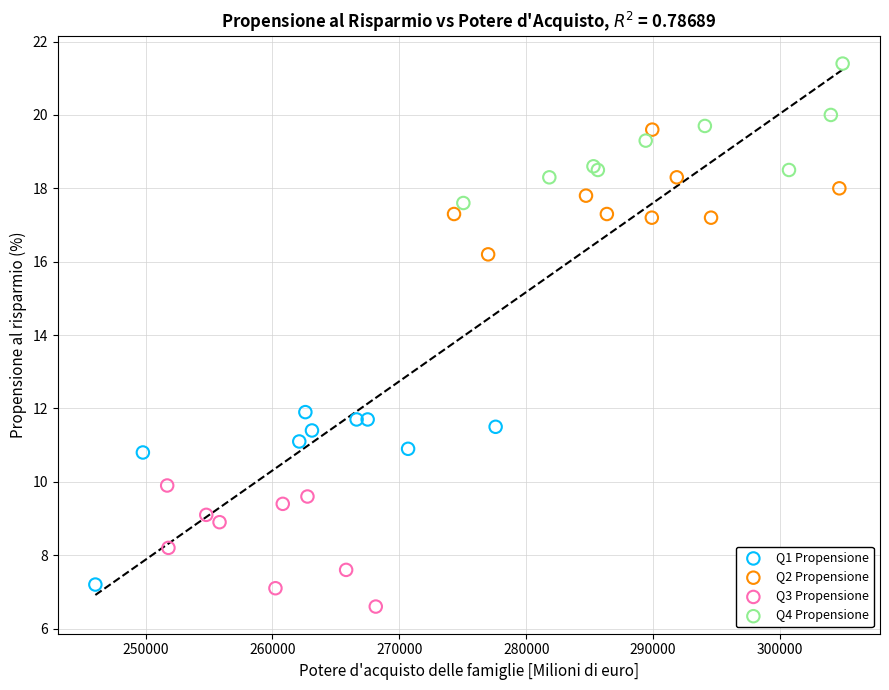

Which series contains the highest Y value?

Q4 Propensione